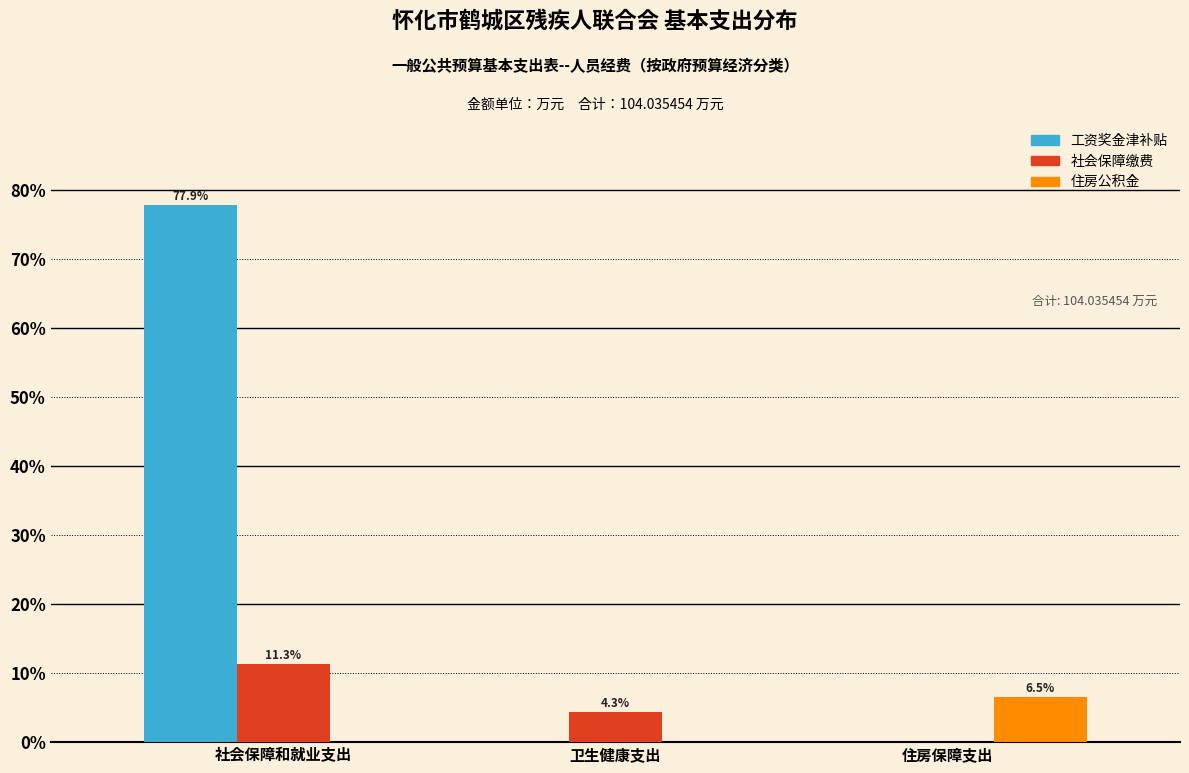

Reading right to left, extract all data points from this chart.

工资奖金津补贴: 住房保障支出=0.0	卫生健康支出=0.0	社会保障和就业支出=77.9
社会保障缴费: 住房保障支出=0.0	卫生健康支出=4.3	社会保障和就业支出=11.3
住房公积金: 住房保障支出=6.5	卫生健康支出=0.0	社会保障和就业支出=0.0